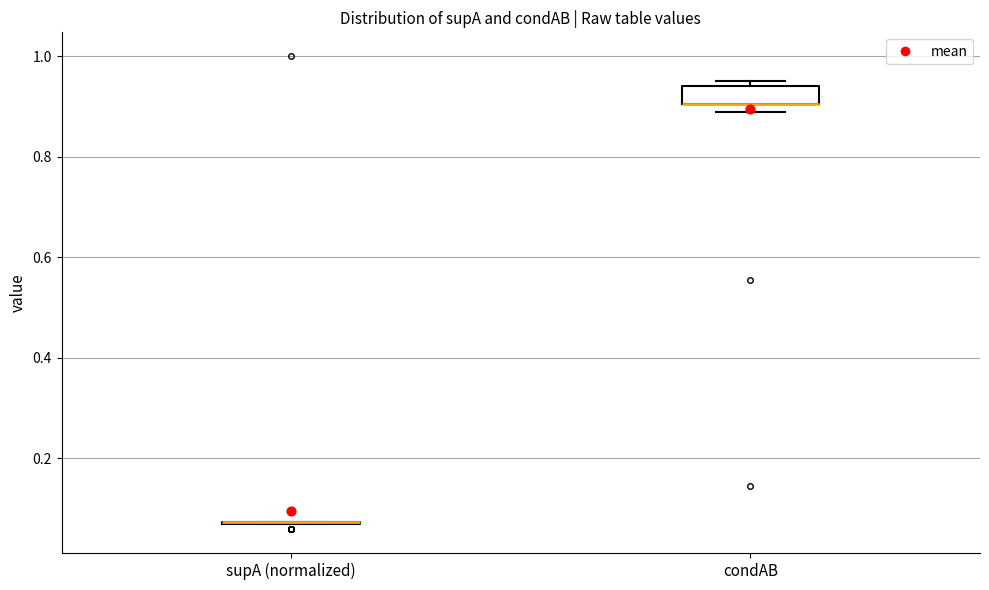

Reading left to right, read every box against the y-axis: the position of its median line, the range the box covers, and the ends of its whiskers. The values are not printed on the chart, so give them approximately, as read against the axis.

supA (normalized): box collapsed to a line at 0.08, whiskers 0.06 to 0.08
condAB: median 0.90 (drawn on the box's lower edge), box 0.90 to 0.94, whiskers 0.88 to 0.96